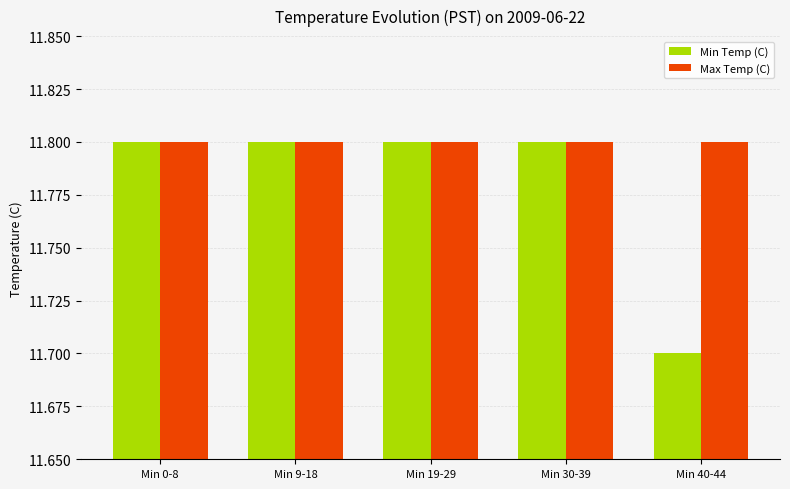

Reading left to right, what are all the values shown in this chart?

Min Temp (C): 11.8	11.8	11.8	11.8	11.7
Max Temp (C): 11.8	11.8	11.8	11.8	11.8